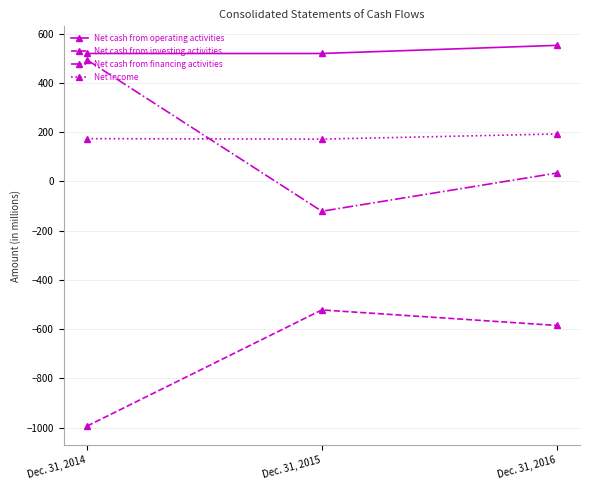

How many Net cash from operating activities values are between 520 and 553?

3